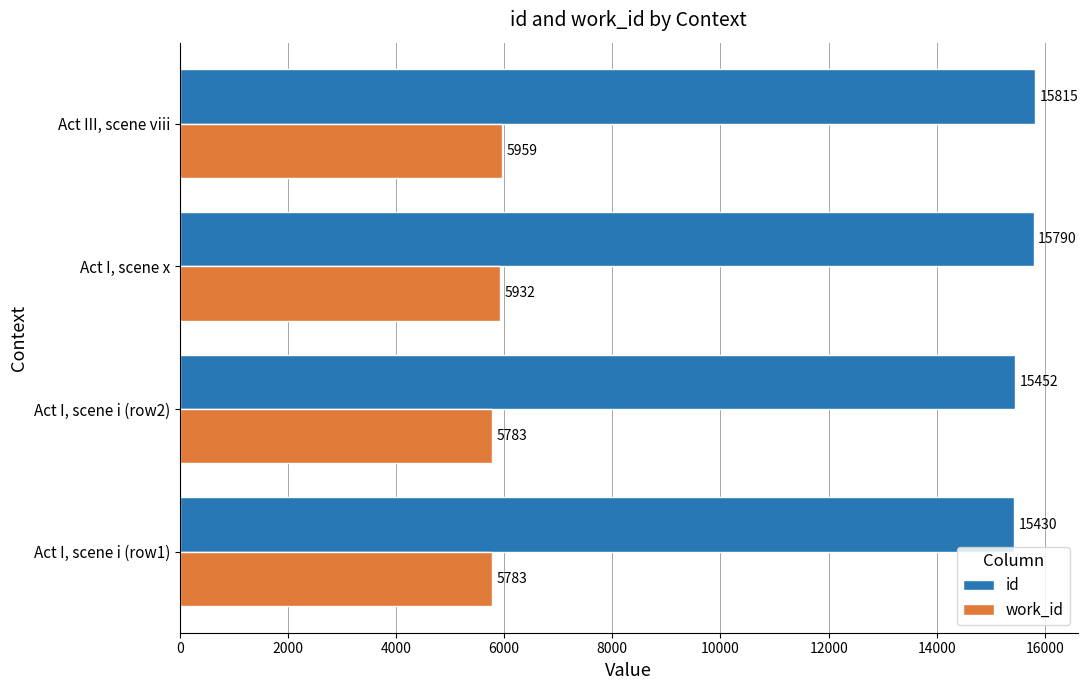

Is the value of work_id at Act III, scene viii greater than the value of id at Act I, scene i (row2)?

No